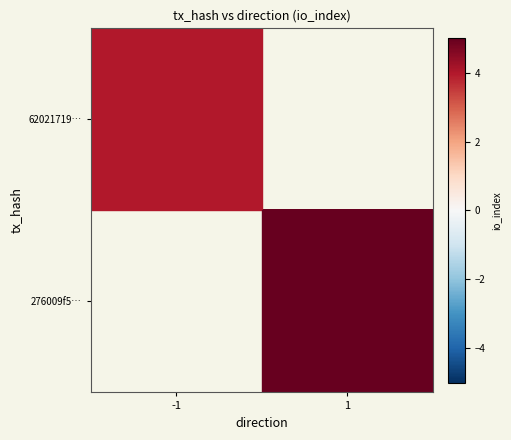

The value of 276009f5… at 1 is 6.6. True or false?

False